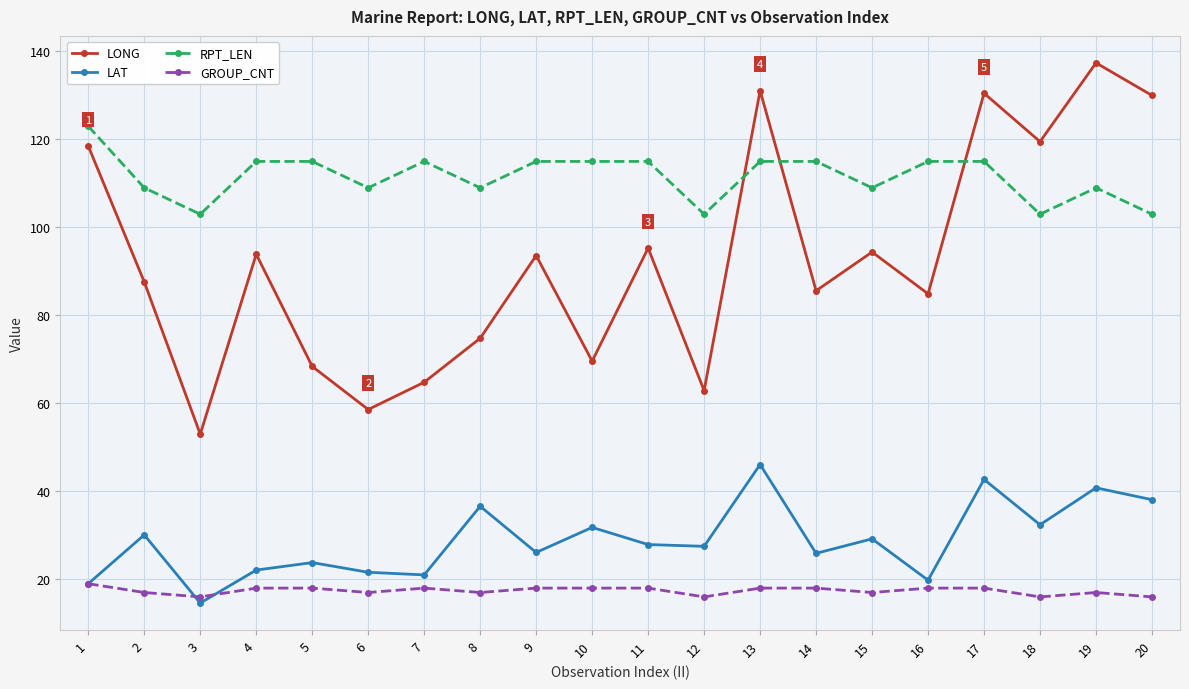

Which series has the largest range (max minus min)?

LONG